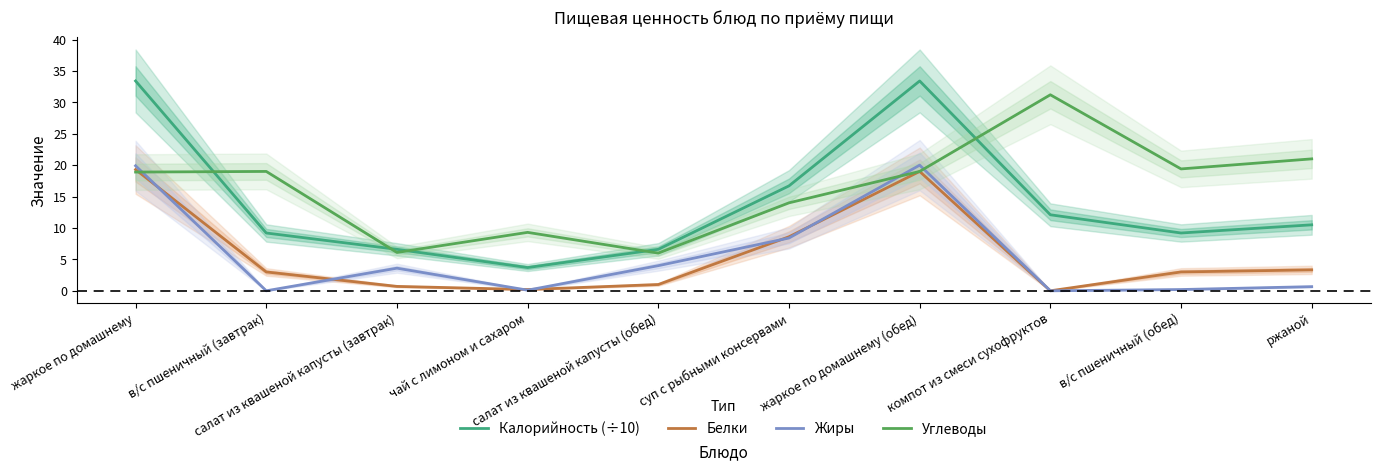

What are all the series names shown in the legend?

Калорийность (÷10), Белки, Жиры, Углеводы